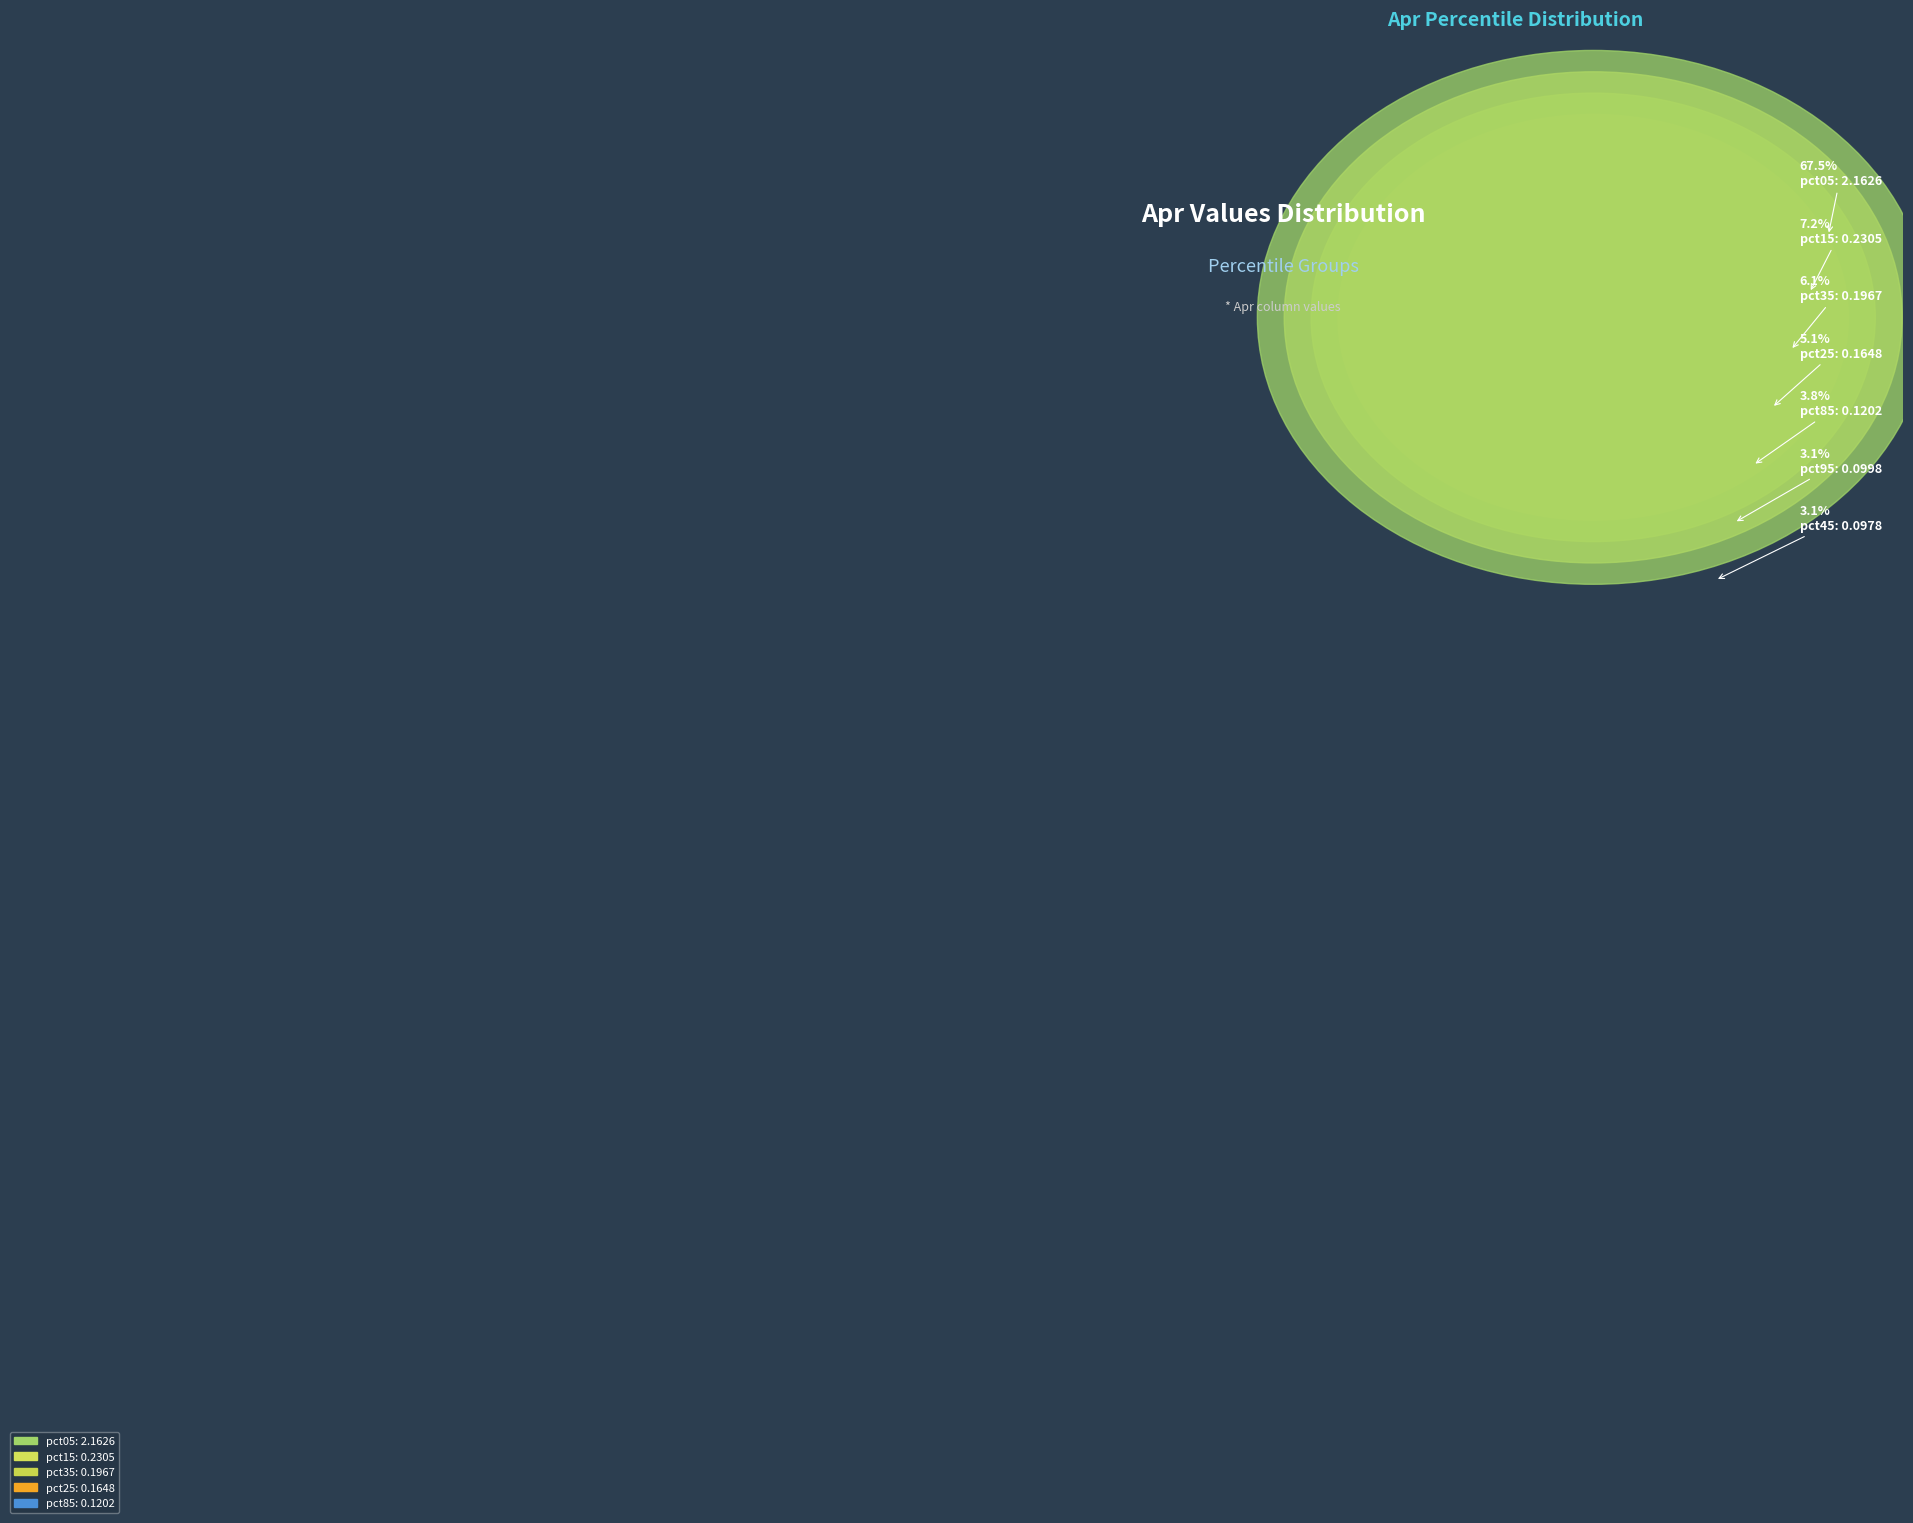

Rank the categories by value from lowest to highest.

pct75, pct65, pct55, pct45, pct95, pct85, pct25, pct35, pct15, pct05